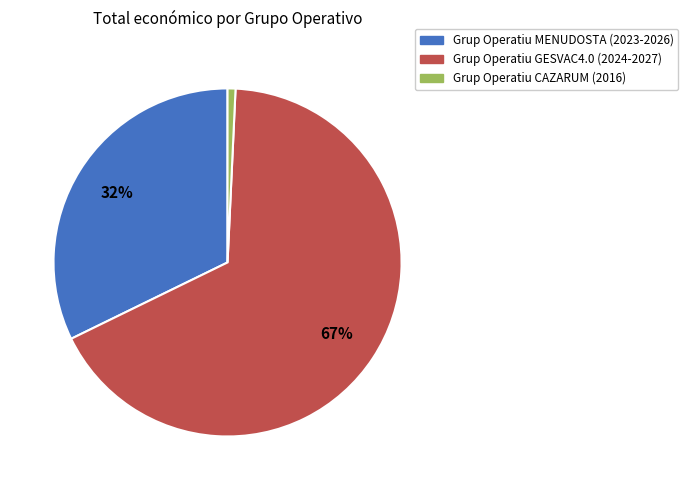

Approximately how many times larger is the value at Grup Operatiu GESVAC4.0 (2024-2027) compared to Grup Operatiu MENUDOSTA (2023-2026)?

2.1